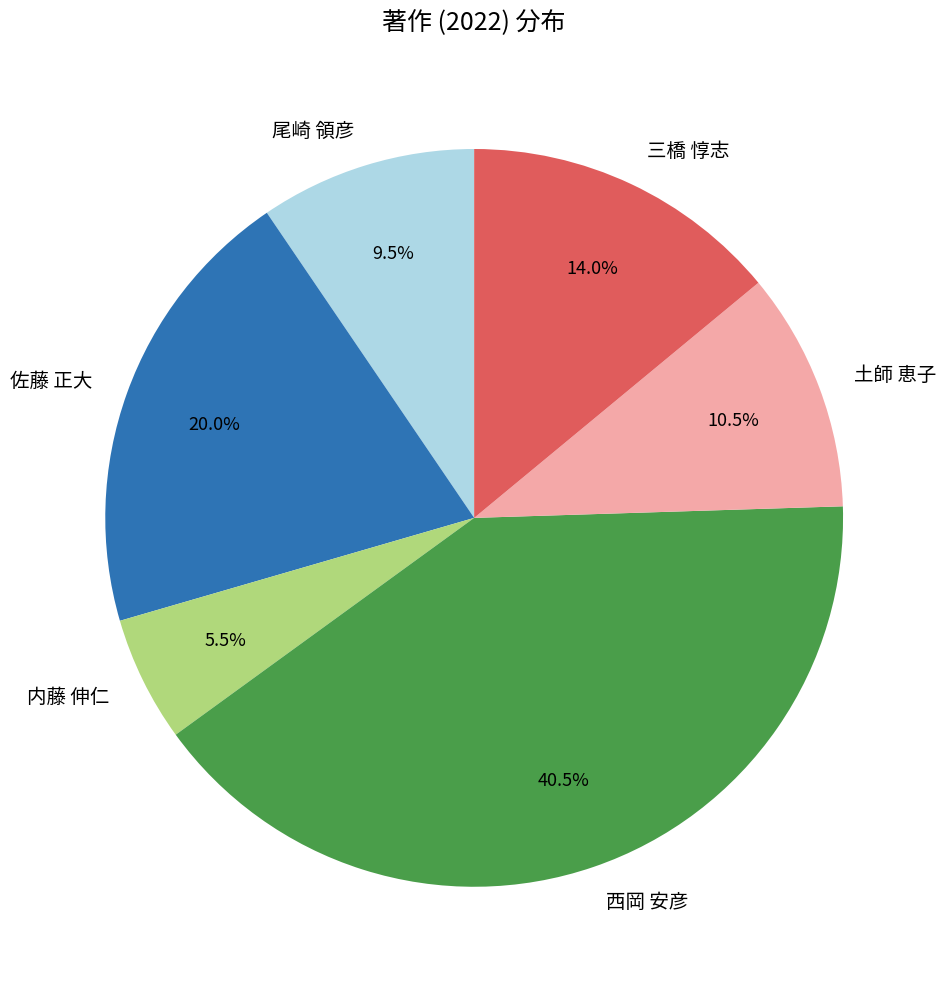

Which slice is the largest?

西岡 安彦